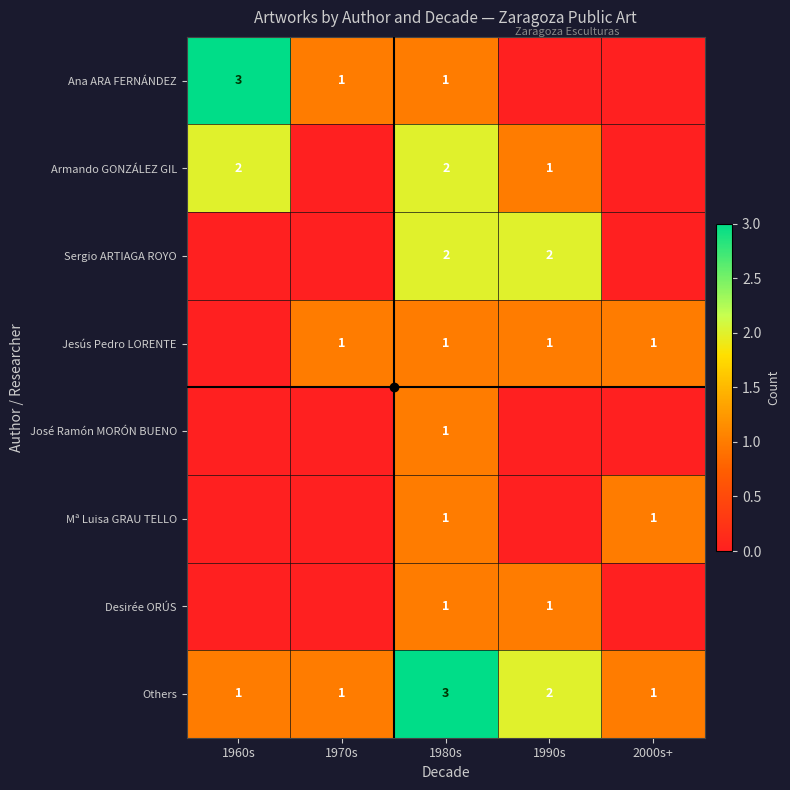

What is the average value of the Jesús Pedro LORENTE series?

1